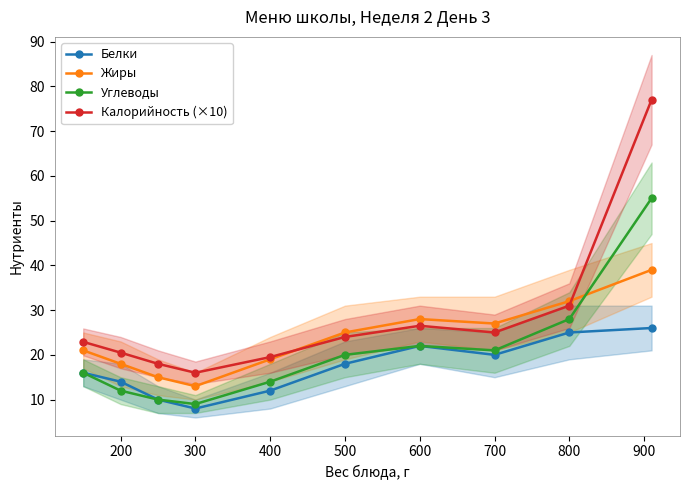

What is the value of the Жиры point at the 4th from the left?

13.0